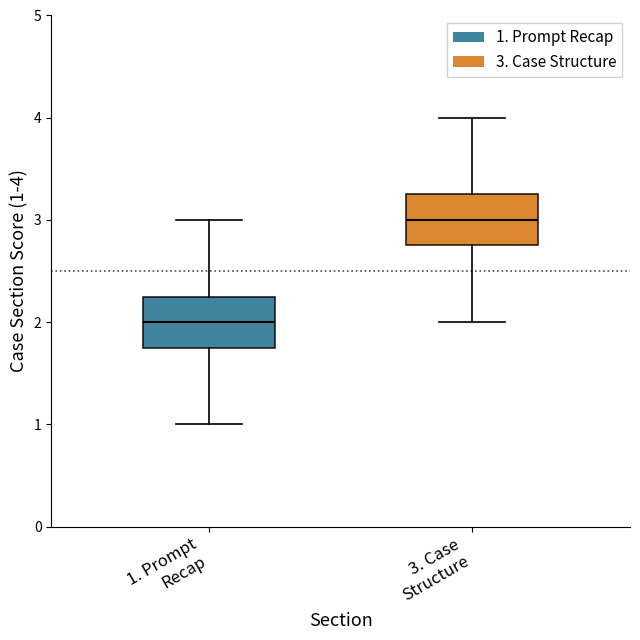

Reading left to right, transcribe this box plot: for each box, give where its median line is, the range the box spans, and where its two whiskers end, as read against the y-axis. The values are not printed on the chart, so give them approximately, as read against the axis.

1. Prompt Recap: median 2.0, box 1.8 to 2.3, whiskers 1.0 to 3.0
3. Case Structure: median 3.0, box 2.8 to 3.3, whiskers 2.0 to 4.0